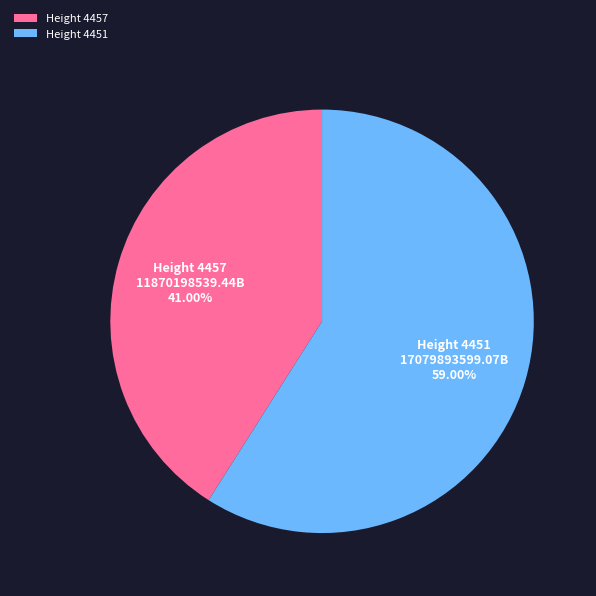

Do Height 4457 and Height 4451 together represent more than half of the pie?

Yes